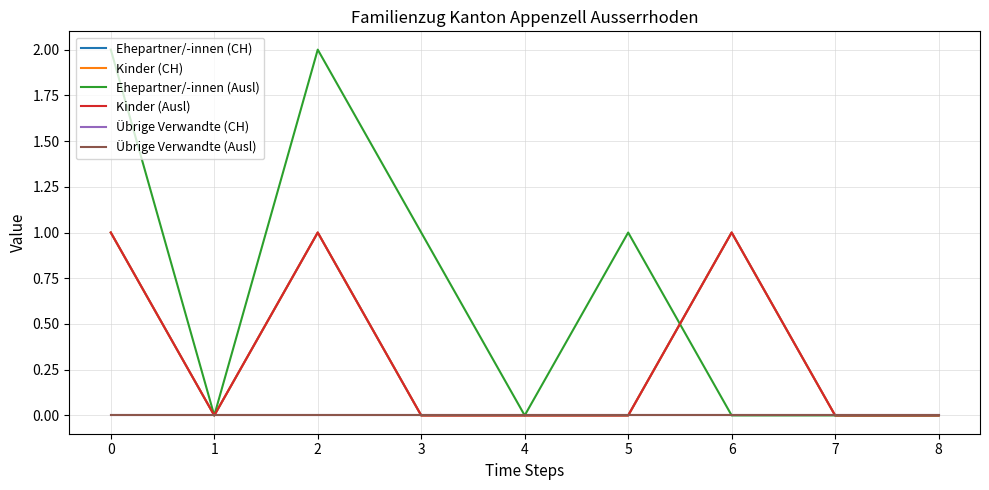

True or false: Kinder (Ausl) has a value of 0 at 1.

True